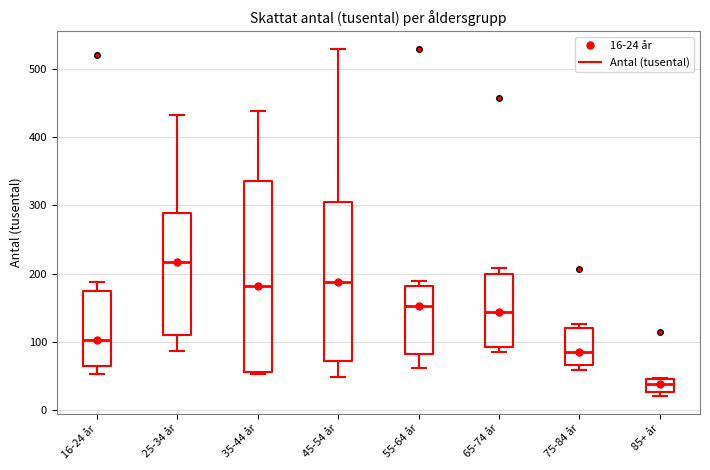

Comparing the boxes themselves (not the whiskers), which one is the tallest?

35-44 år